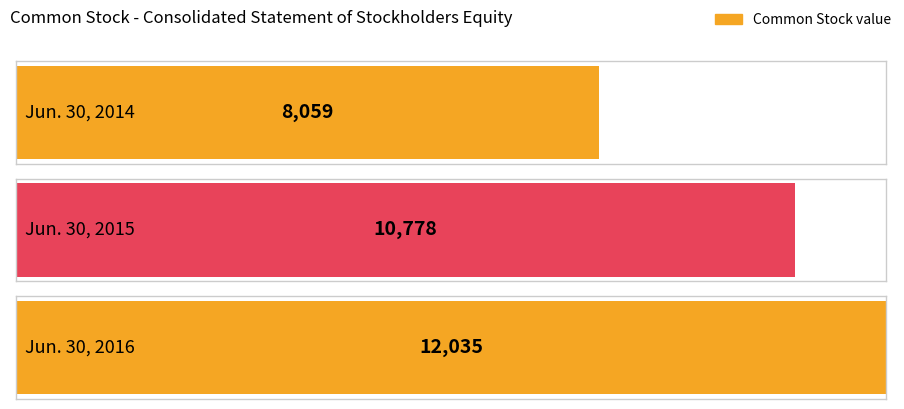

What is the sum of all values?

30872